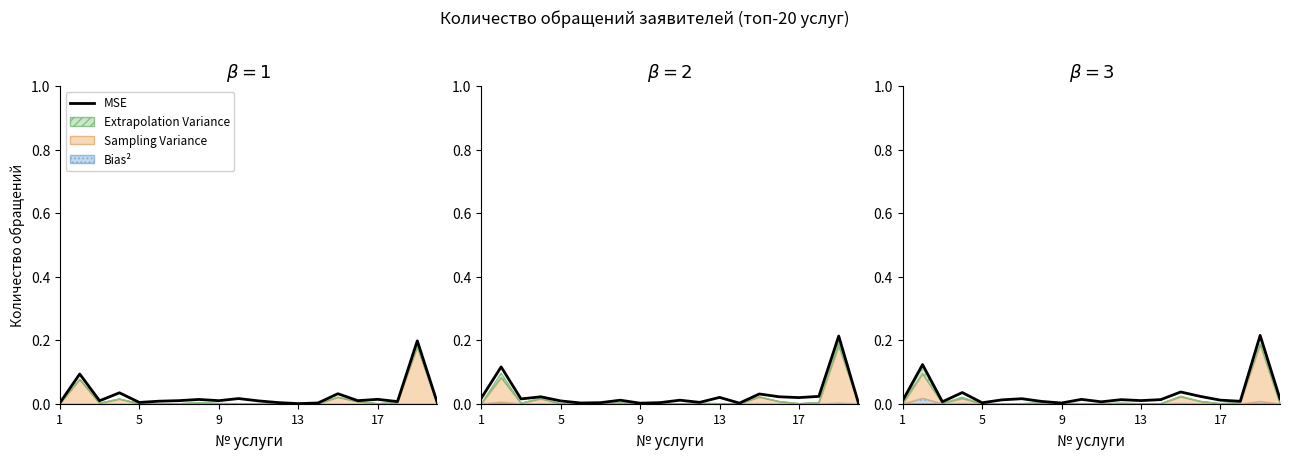

How many lines are shown in the chart?

1